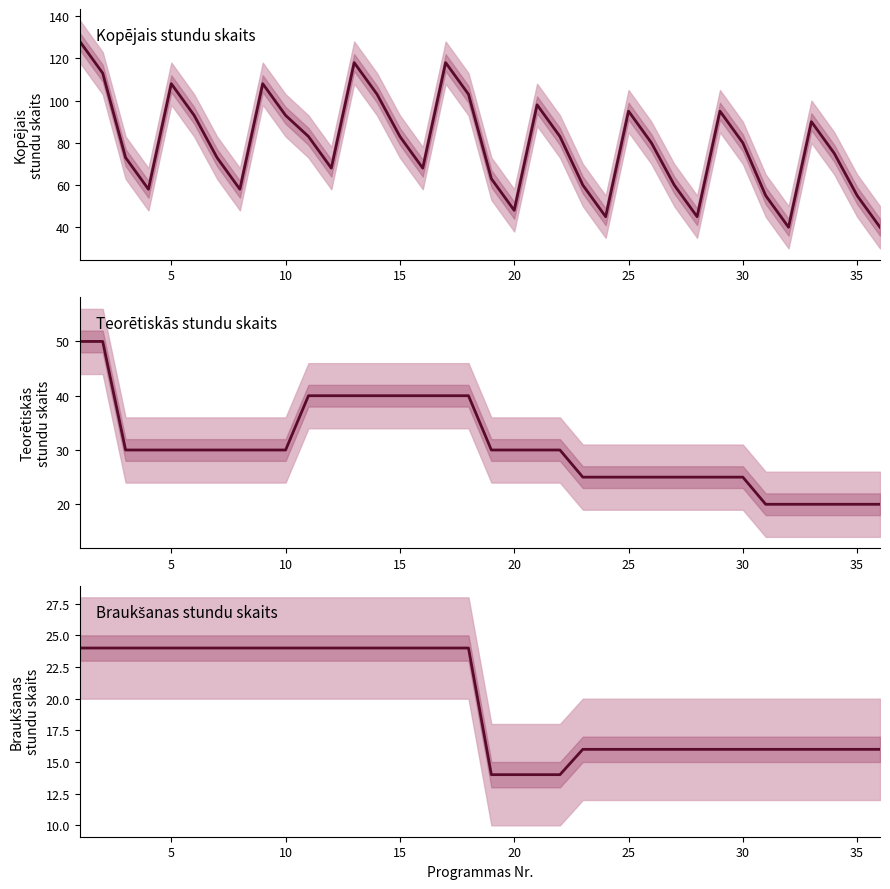

True or false: Teorētiskās stundu skaits and Kopējais stundu skaits cross at least once.

False